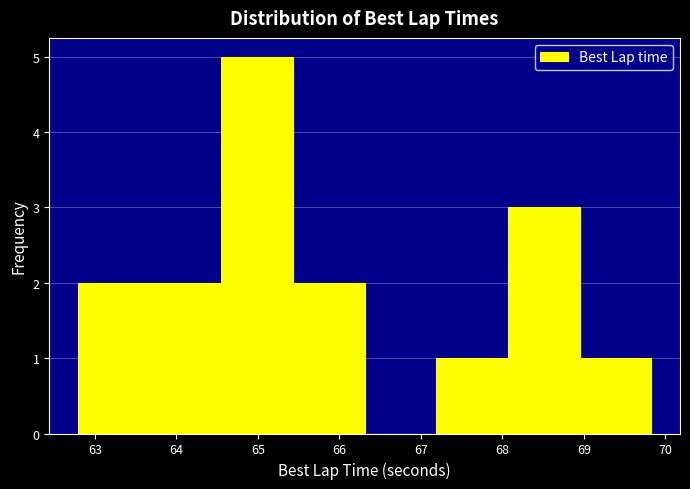

Reading left to right, transcribe this chart: for each bar, give the range it covers on the x-axis and its height. Neither the bar edges nor the heights are printed on the chart, so give them approximately, as read against the axes.

62.8 to 63.7: 2
63.7 to 64.6: 2
64.6 to 65.4: 5
65.4 to 66.3: 2
66.3 to 67.2: 0
67.2 to 68.1: 1
68.1 to 68.9: 3
68.9 to 69.8: 1